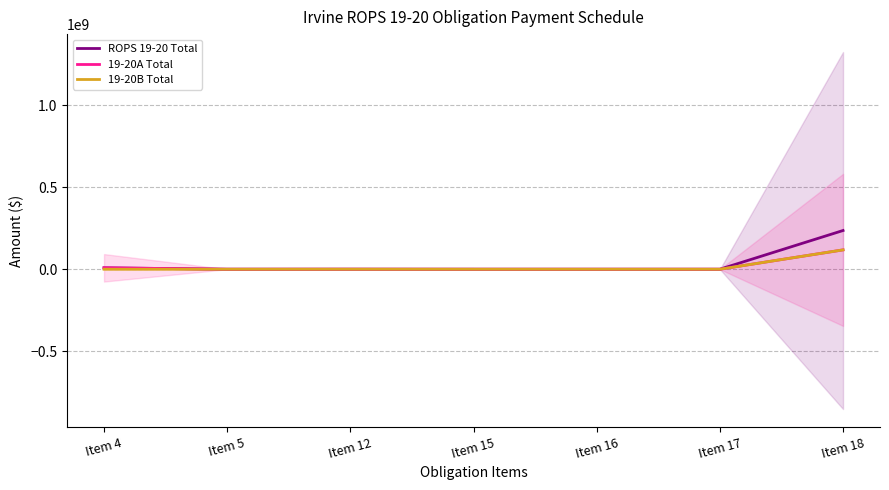

True or false: 19-20B Total and ROPS 19-20 Total intersect in this chart.

False